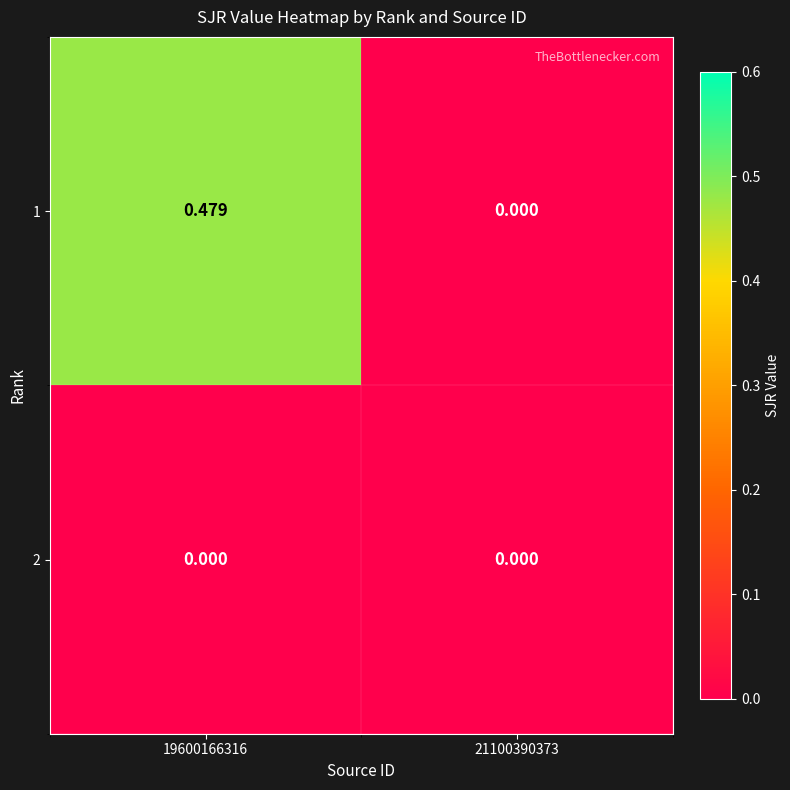

List the series in order of their peak value, lowest first.

2, 1